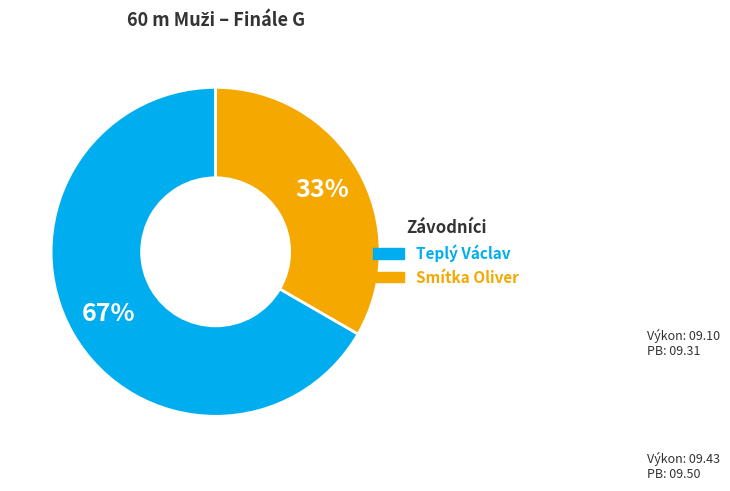

Which category accounts for the majority?

Teplý Václav